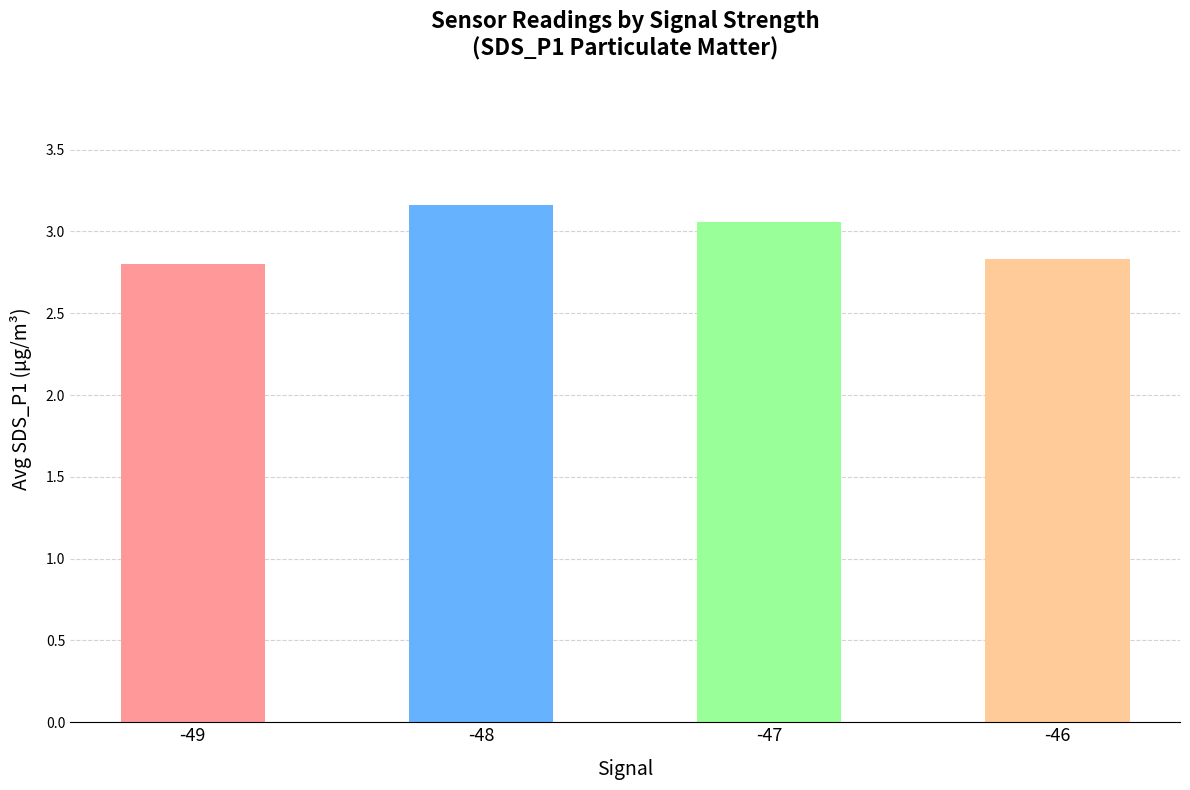

What is the difference between the maximum and minimum values?

0.4